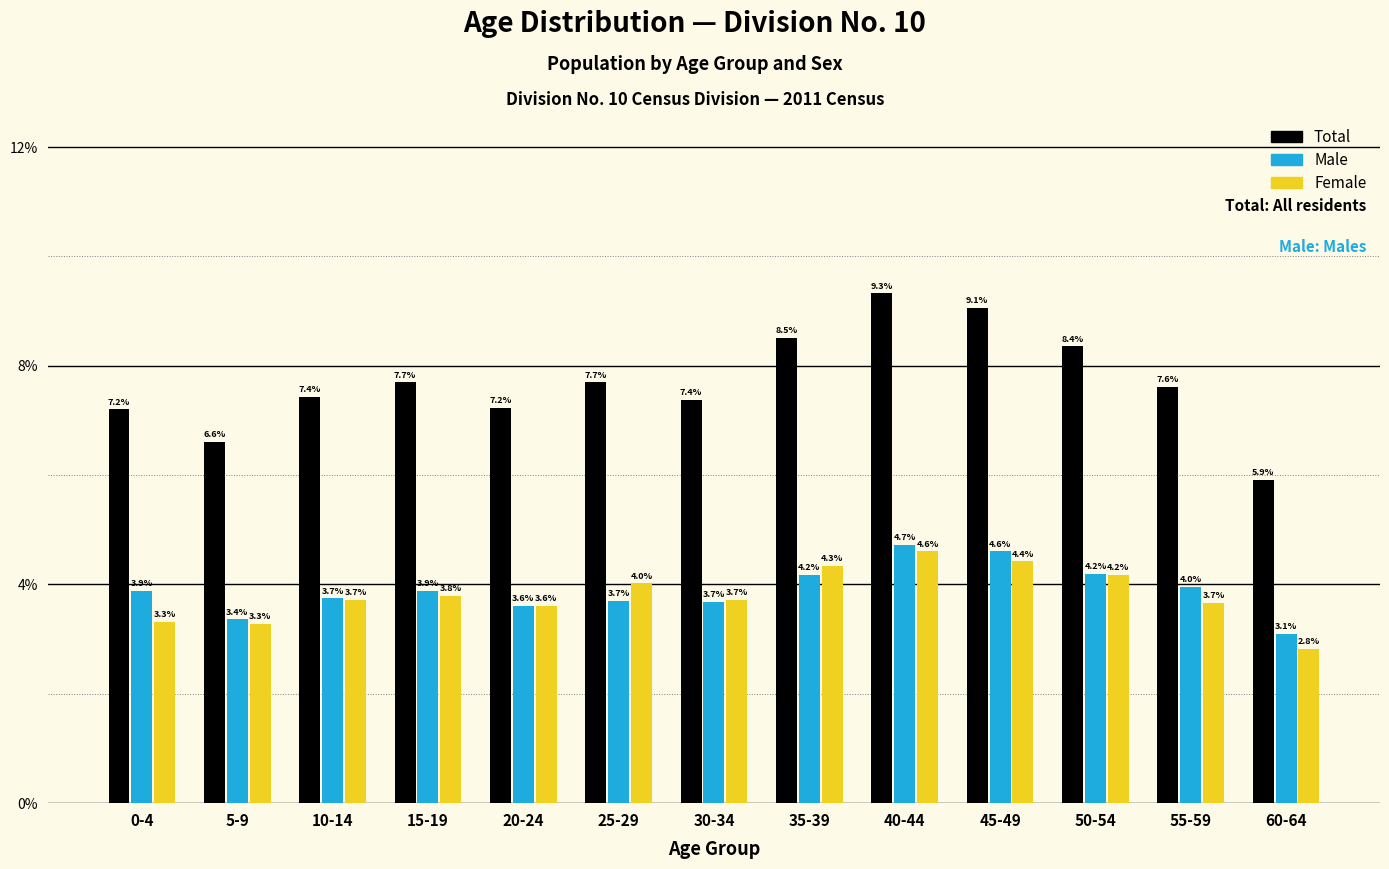

Reading left to right, list all the values displayed in this chart.

Total: 0-4=7.2	5-9=6.6	10-14=7.4	15-19=7.7	20-24=7.2	25-29=7.7	30-34=7.4	35-39=8.5	40-44=9.3	45-49=9.1	50-54=8.4	55-59=7.6	60-64=5.9
Male: 0-4=3.9	5-9=3.4	10-14=3.7	15-19=3.9	20-24=3.6	25-29=3.7	30-34=3.7	35-39=4.2	40-44=4.7	45-49=4.6	50-54=4.2	55-59=4.0	60-64=3.1
Female: 0-4=3.3	5-9=3.3	10-14=3.7	15-19=3.8	20-24=3.6	25-29=4.0	30-34=3.7	35-39=4.3	40-44=4.6	45-49=4.4	50-54=4.2	55-59=3.7	60-64=2.8